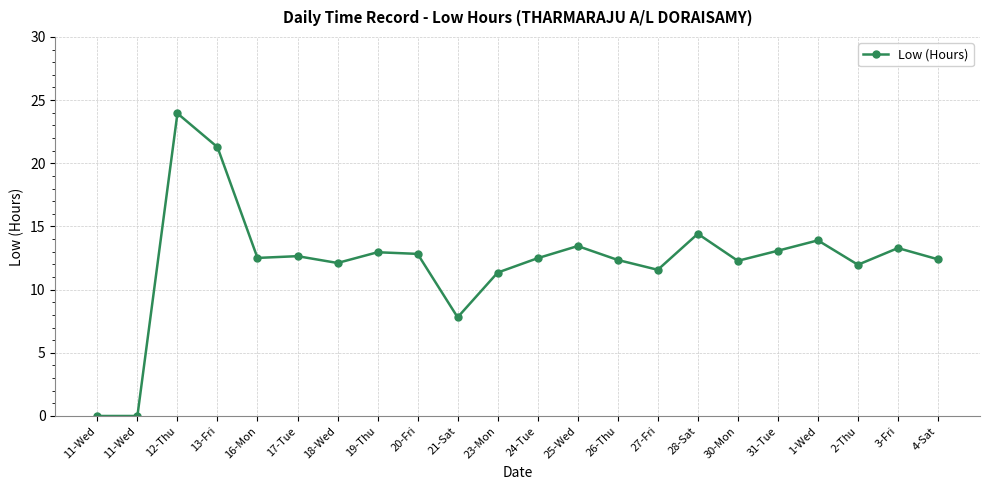

List the labels in order of value, smallest first.

11-Wed, 11-Wed, 21-Sat, 23-Mon, 27-Fri, 2-Thu, 18-Wed, 30-Mon, 26-Thu, 4-Sat, 24-Tue, 16-Mon, 17-Tue, 20-Fri, 19-Thu, 31-Tue, 3-Fri, 25-Wed, 1-Wed, 28-Sat, 13-Fri, 12-Thu